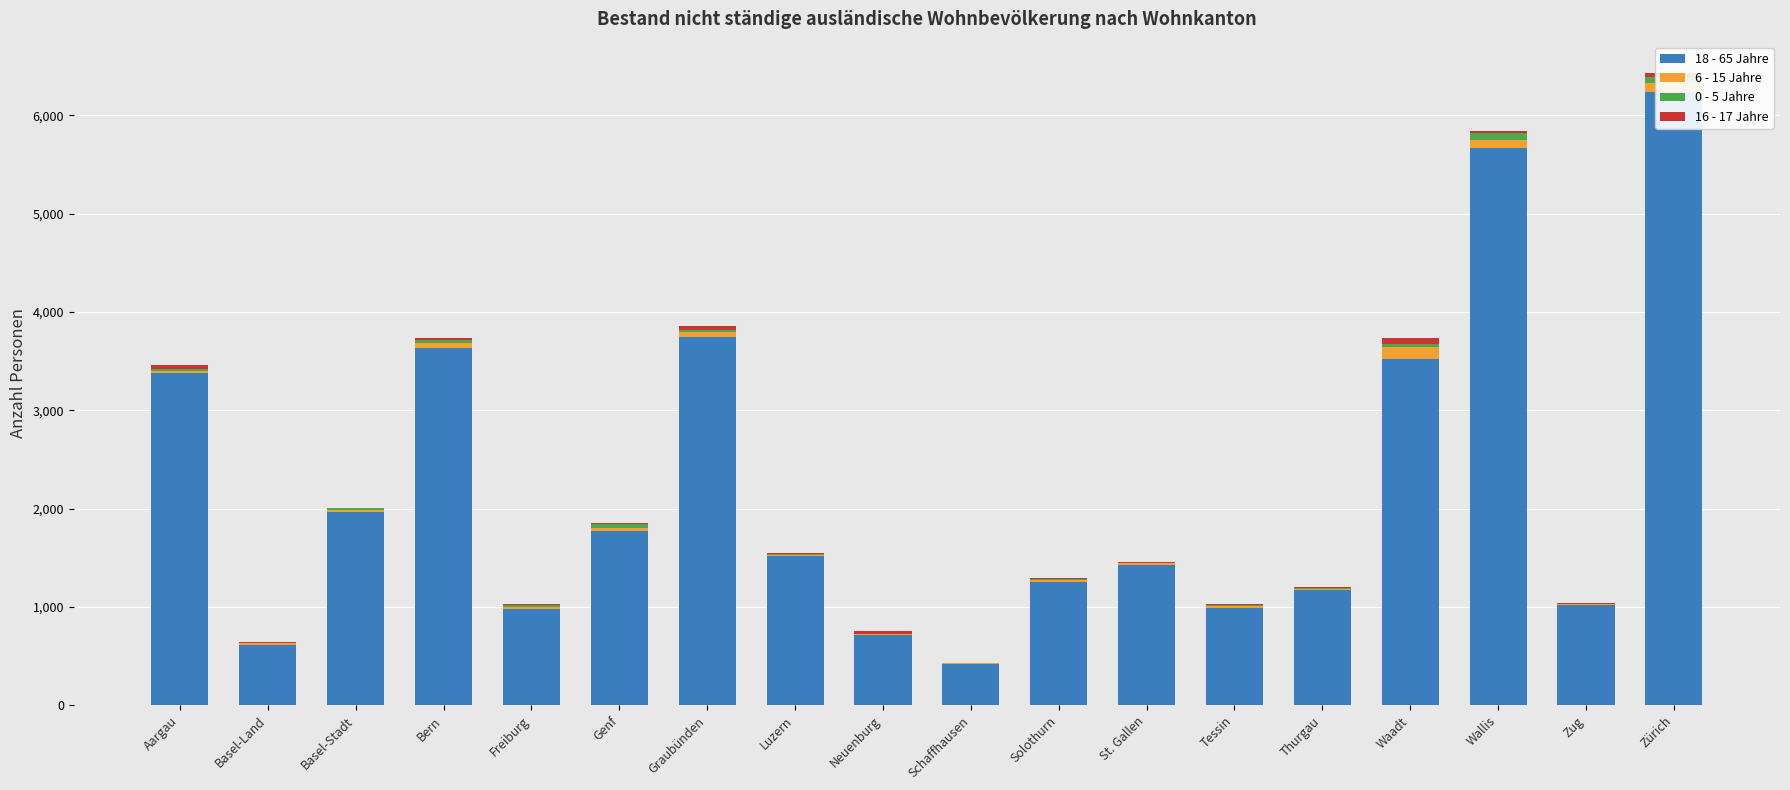

What is the sum of the 18 - 65 Jahre values at Thurgau and Basel-Land?

1789